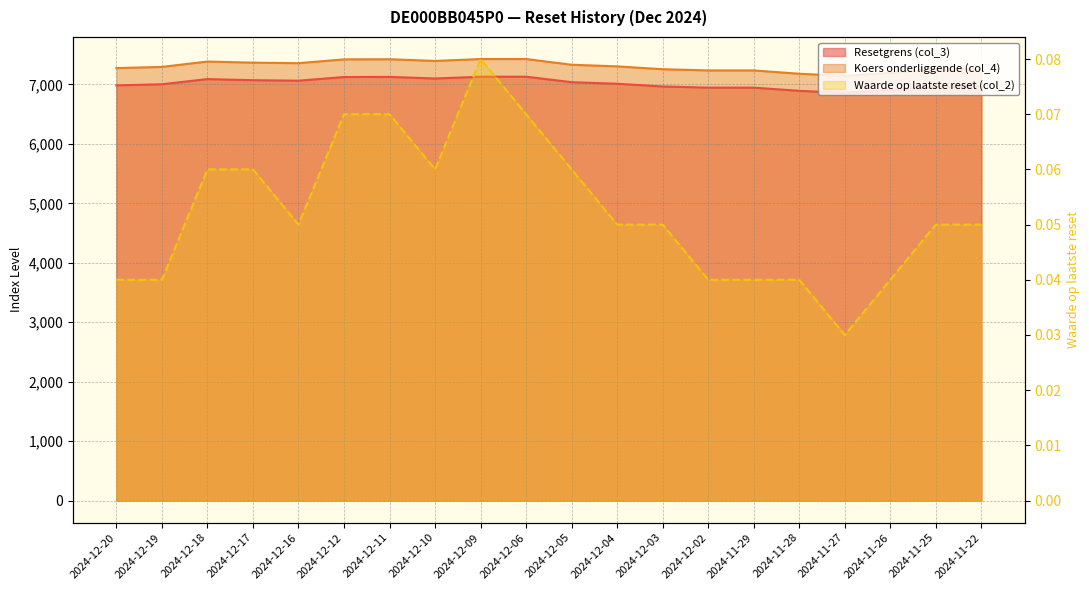

What is the total value across all series at 2024-11-29?

14180.9